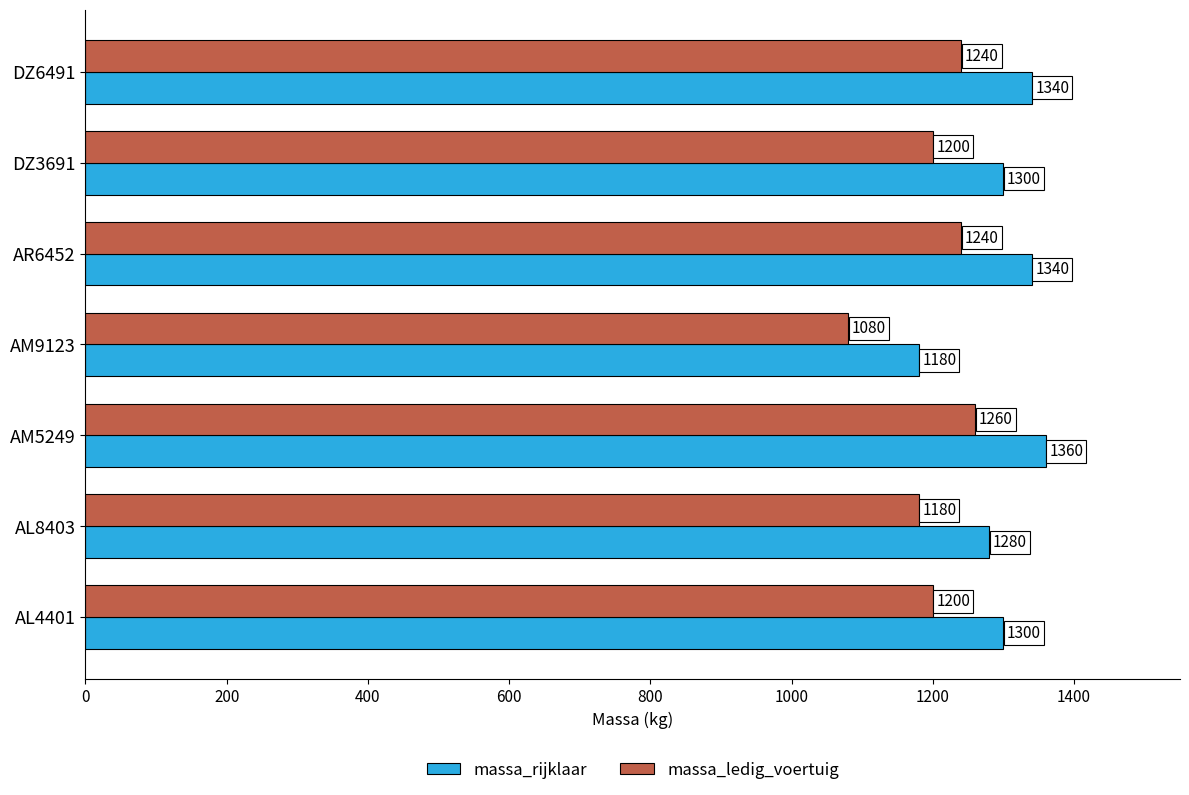

What is the sum of all massa_rijklaar values?

9100